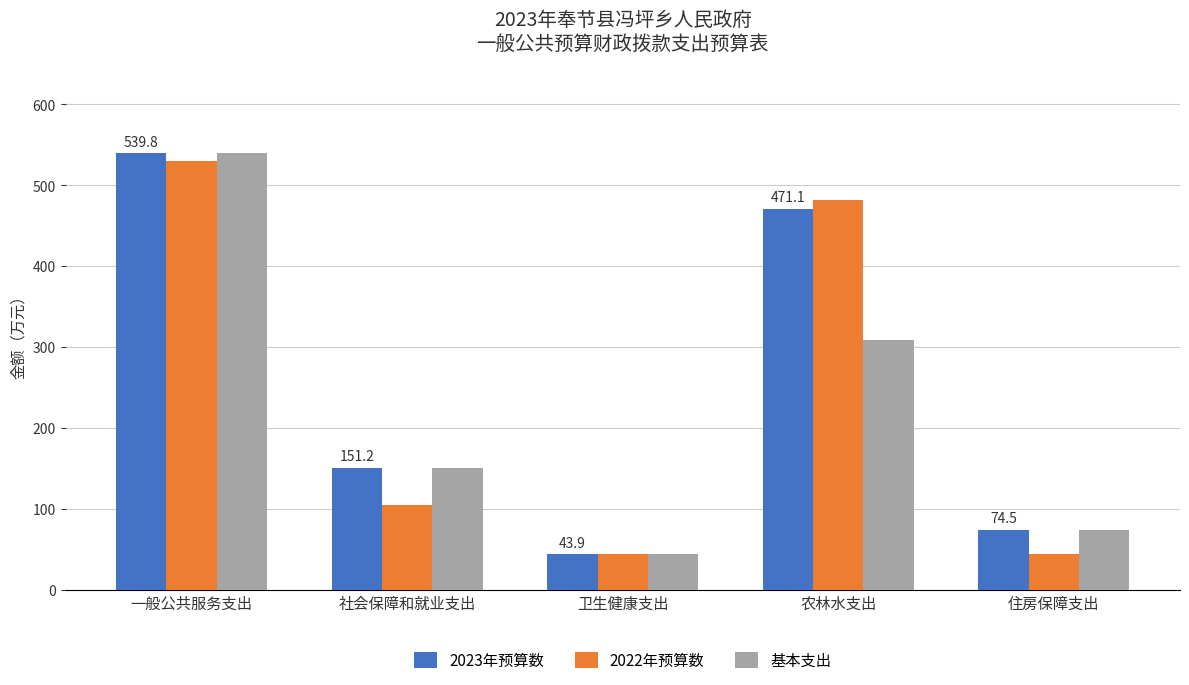

How many groups of bars are there?

5